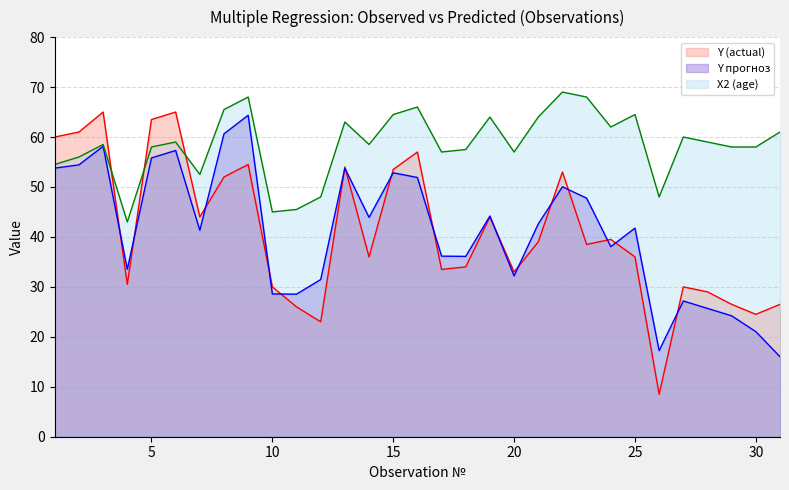

Reading left to right, what are all the values shown in this chart?

Y прогноз: 53.8	54.4	58.1	33.5	55.8	57.3	41.3	60.6	64.4	28.6	28.5	31.5	53.8	43.9	52.8	51.9	36.2	36.1	44.2	32.2	42.6	50.0	47.8	38.1	41.8	17.2	27.2	25.7	24.2	21.0	16.0
Y (actual): 60.0	61.0	65.0	30.5	63.5	65.0	44.0	52.0	54.5	30.0	26.0	23.0	54.0	36.0	53.5	57.0	33.5	34.0	44.0	33.0	39.0	53.0	38.5	39.5	36.0	8.5	30.0	29.0	26.5	24.5	26.5
X2 (age): 54.5	56.0	58.5	43.0	58.0	59.0	52.5	65.5	68.0	45.0	45.5	48.0	63.0	58.5	64.5	66.0	57.0	57.5	64.0	57.0	64.0	69.0	68.0	62.0	64.5	48.0	60.0	59.0	58.0	58.0	61.0